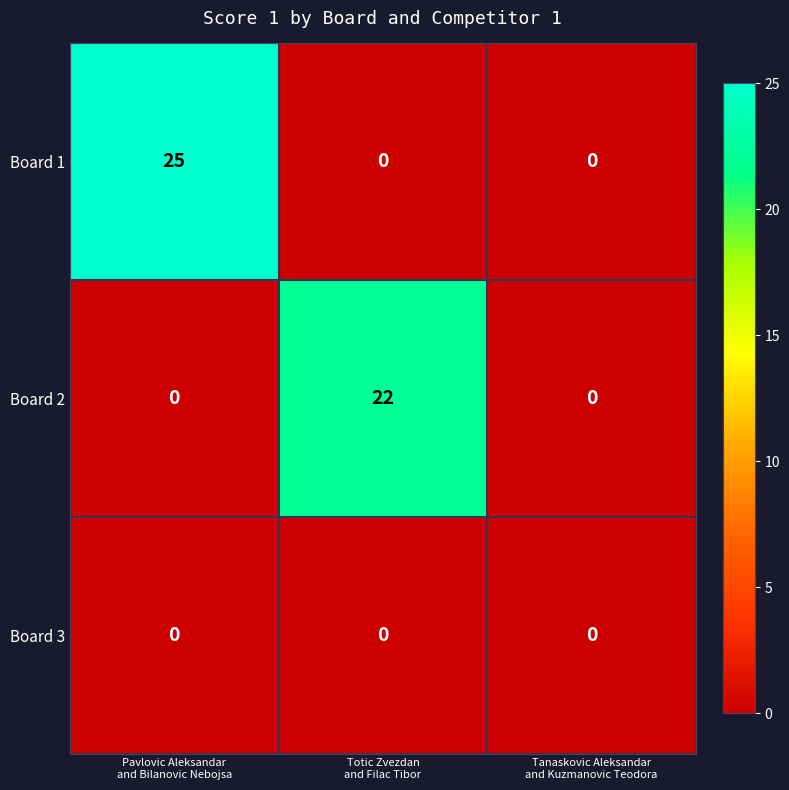

Reading right to left, list all the values displayed in this chart.

Board 1: 0	0	25
Board 2: 0	22	0
Board 3: 0	0	0